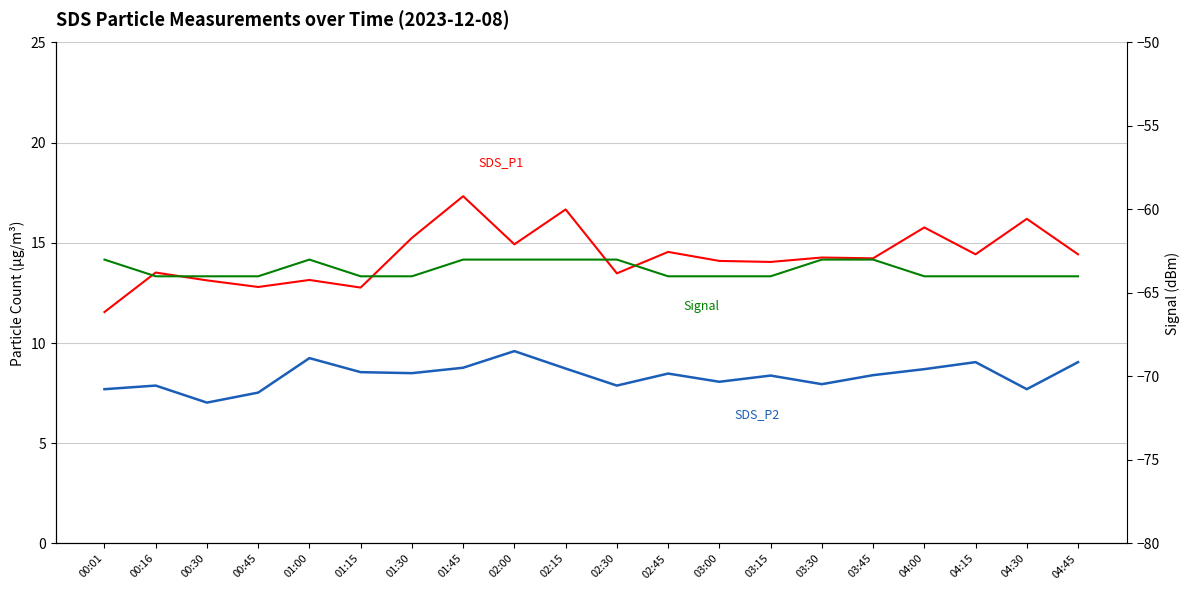

Reading right to left, list all the values displayed in this chart.

SDS_P1: 04:45=14.4	04:30=16.2	04:15=14.4	04:00=15.8	03:45=14.2	03:30=14.3	03:15=14.1	03:00=14.1	02:45=14.6	02:30=13.5	02:15=16.7	02:00=14.9	01:45=17.3	01:30=15.2	01:15=12.8	01:00=13.2	00:45=12.8	00:30=13.1	00:16=13.5	00:01=11.6
SDS_P2: 04:45=9.1	04:30=7.7	04:15=9.1	04:00=8.7	03:45=8.4	03:30=8.0	03:15=8.4	03:00=8.1	02:45=8.5	02:30=7.9	02:15=8.7	02:00=9.6	01:45=8.8	01:30=8.5	01:15=8.6	01:00=9.2	00:45=7.5	00:30=7.0	00:16=7.9	00:01=7.7
Signal: 04:45=-64.0	04:30=-64.0	04:15=-64.0	04:00=-64.0	03:45=-63.0	03:30=-63.0	03:15=-64.0	03:00=-64.0	02:45=-64.0	02:30=-63.0	02:15=-63.0	02:00=-63.0	01:45=-63.0	01:30=-64.0	01:15=-64.0	01:00=-63.0	00:45=-64.0	00:30=-64.0	00:16=-64.0	00:01=-63.0